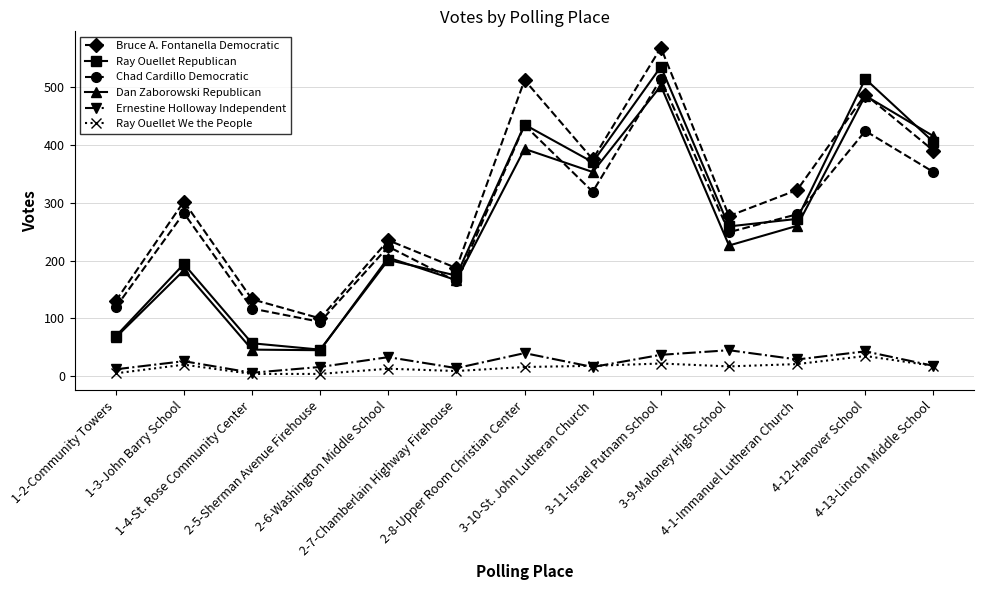

What value does the Ray Ouellet Republican series have at 3-9-Maloney High School, to the nearest 5?

260